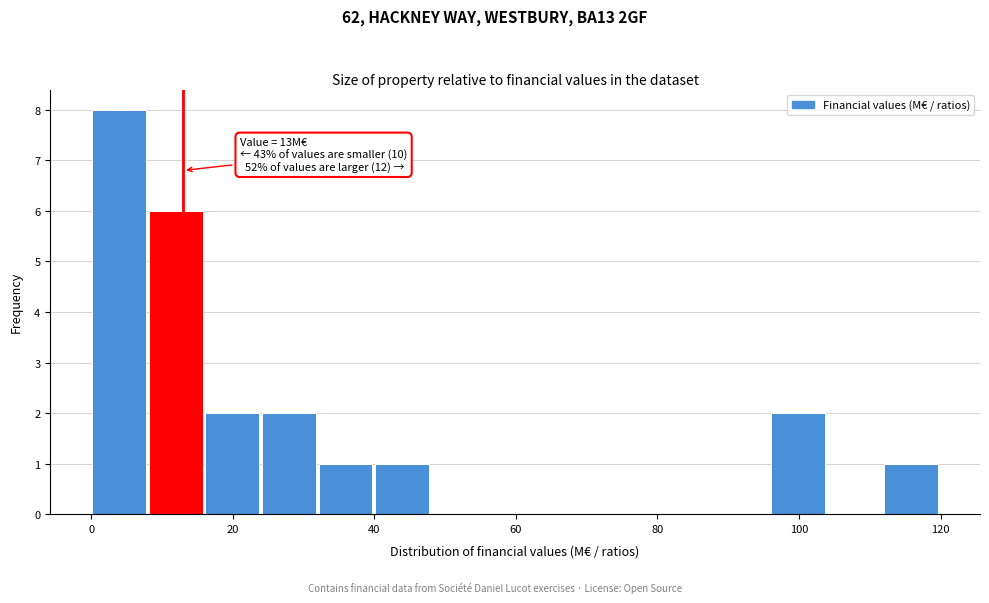

Around what value on the x-axis is the tallest bar? Give the approximate position of its centre, as read against the axis.

4